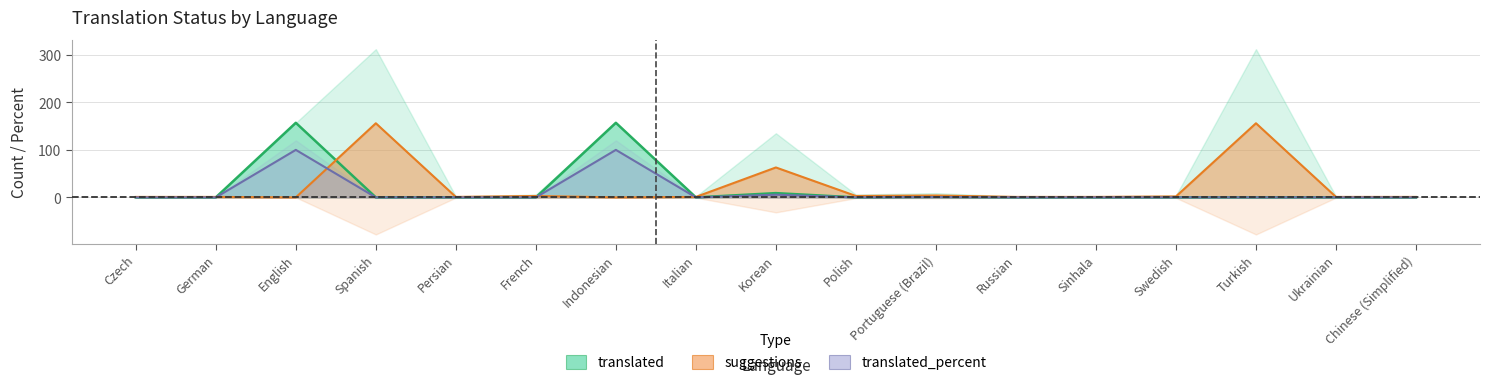

The translated series shows 48.3 at Turkish. True or false?

False